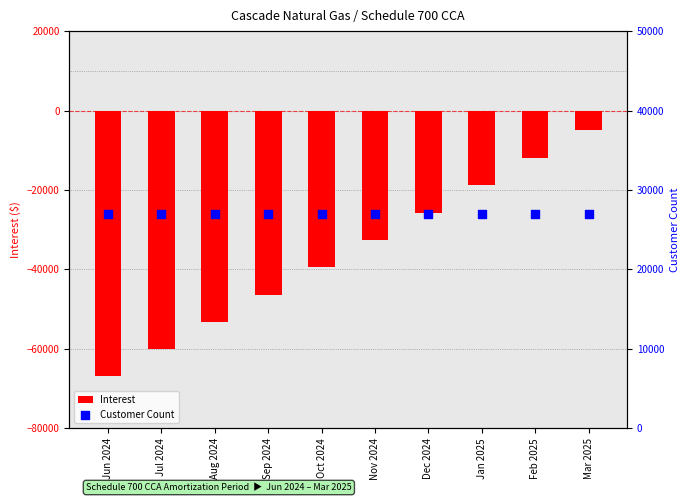

Which series has the largest total across all categories?

Customer Count